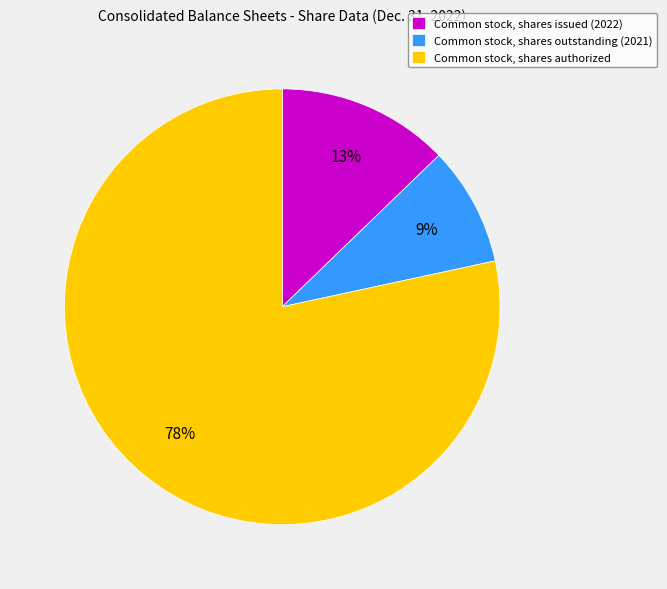

To the nearest percent, what is the difference between the Common stock, shares issued (2022) and Common stock, shares outstanding (2021) slice percentages?

4%